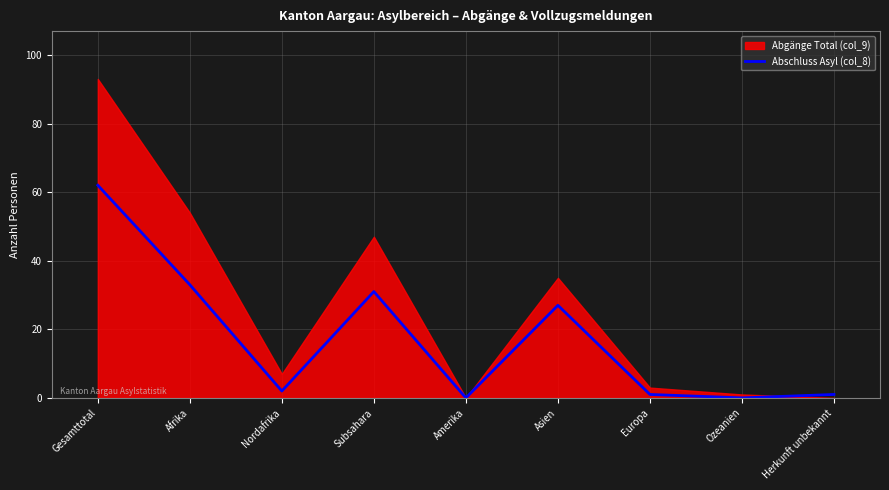

What is the difference between the second highest and minimum values?

33